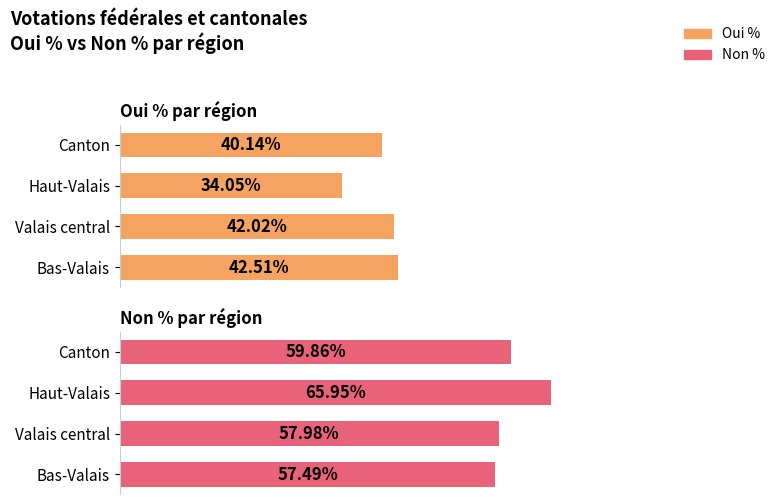

What is the difference between the second highest and second lowest values in the Oui % series?

1.9